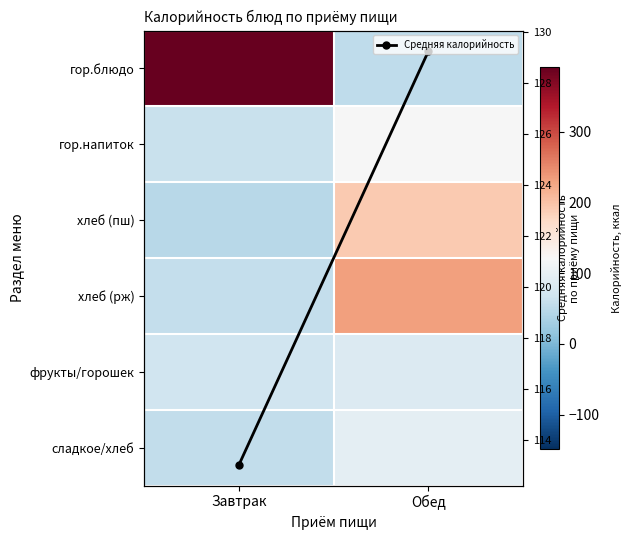

What is the difference between the highest and lowest values at Обед?

177.4